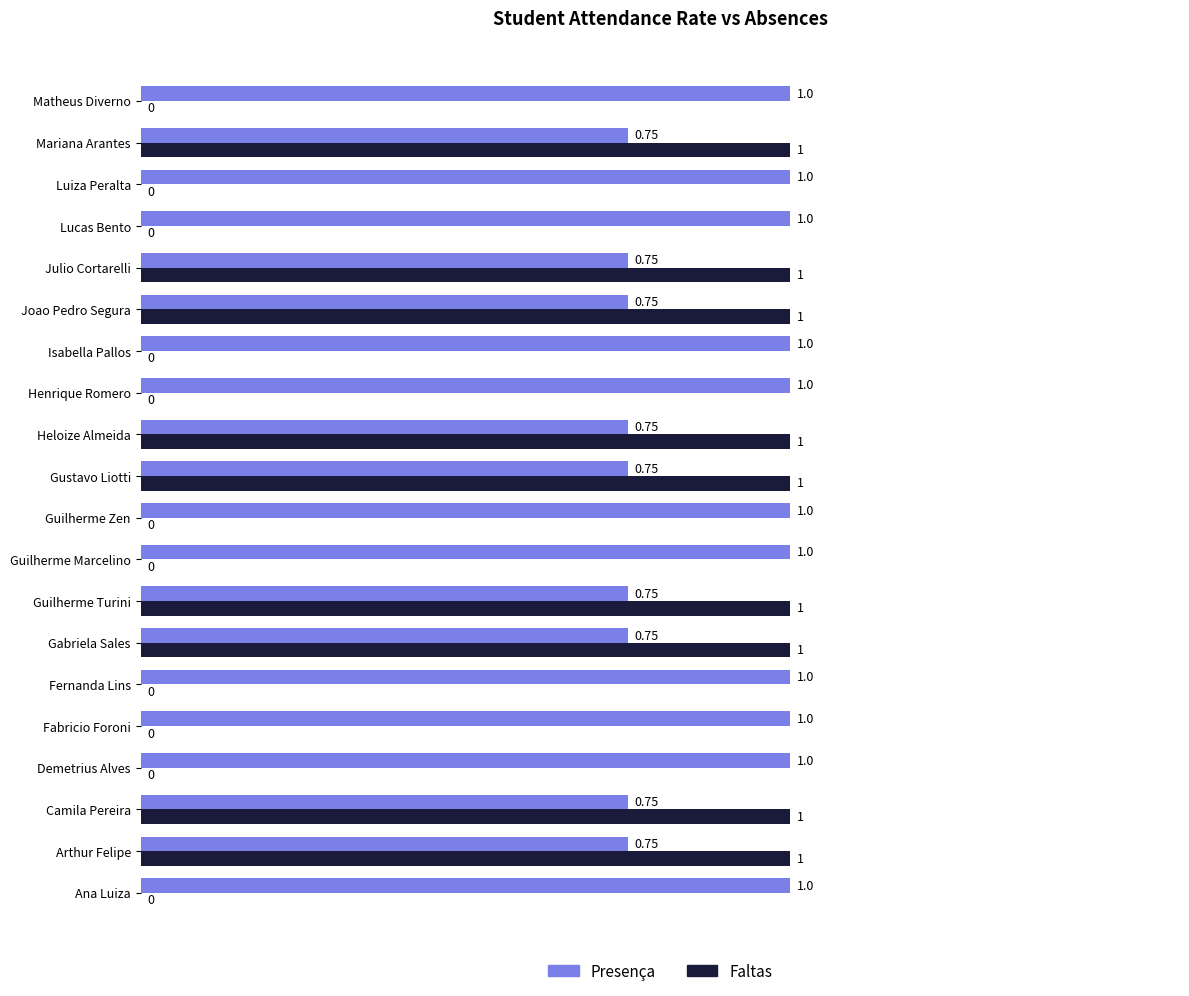

Which series has the largest total across all categories?

Presença